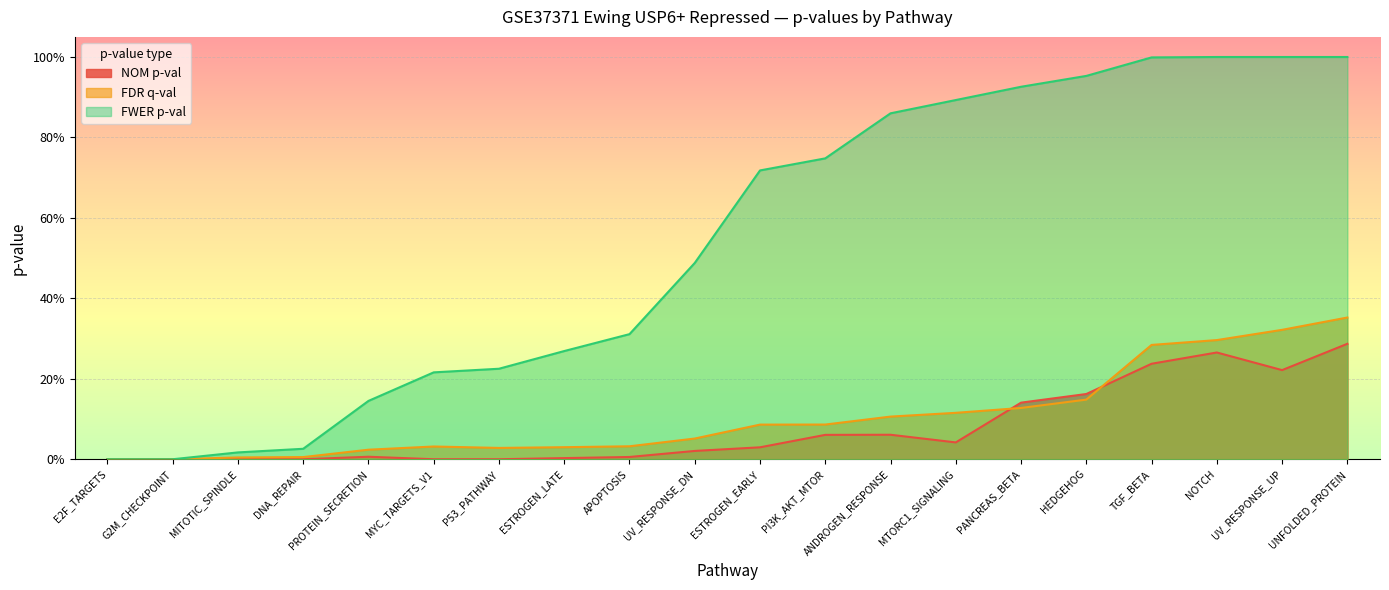

How many values in the NOM p-val series exceed 0?

14